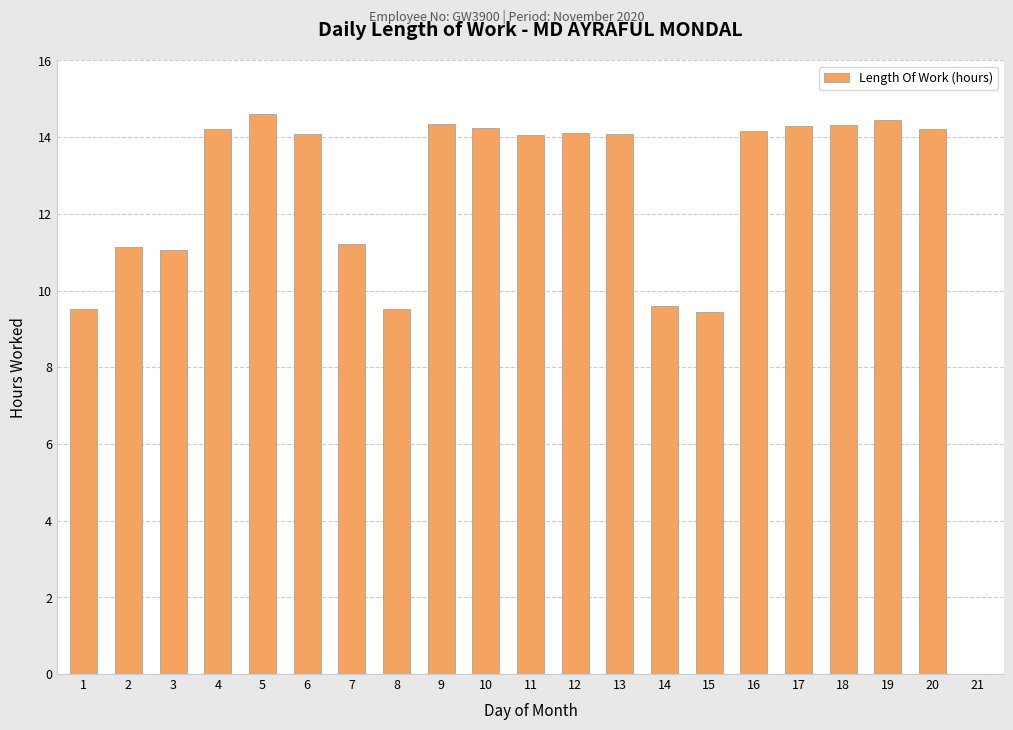

Between 3 and 4, which is larger?

4